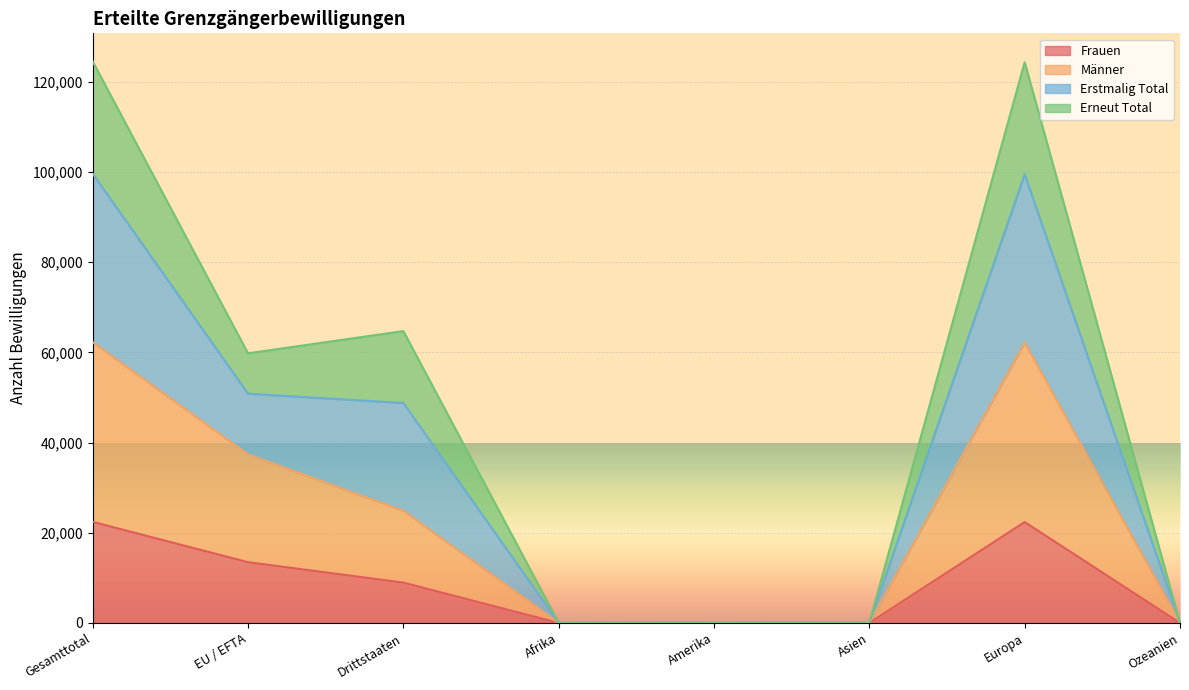

What is the total value across all series at Drittstaaten?

64726